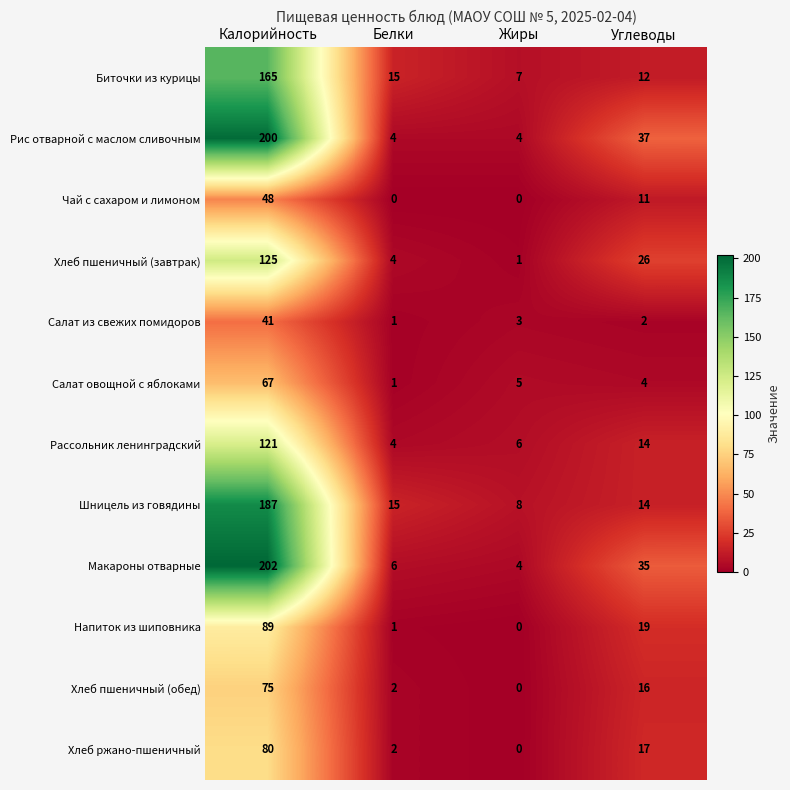

What is the difference between the highest and lowest values at Жиры?

8